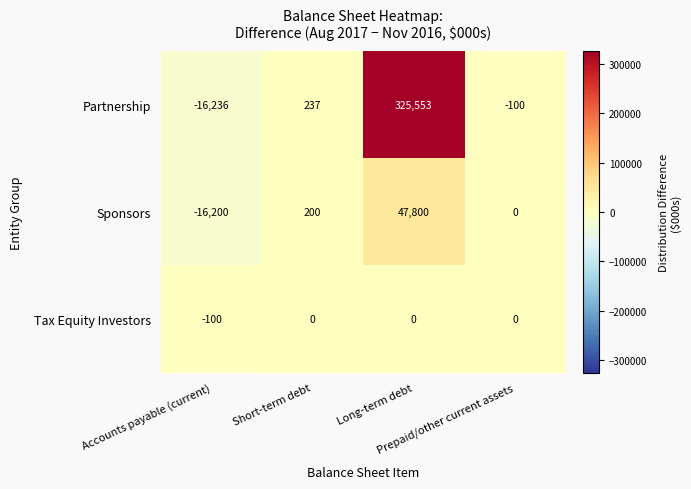

At which category is the sum across all series the highest?

Long-term debt